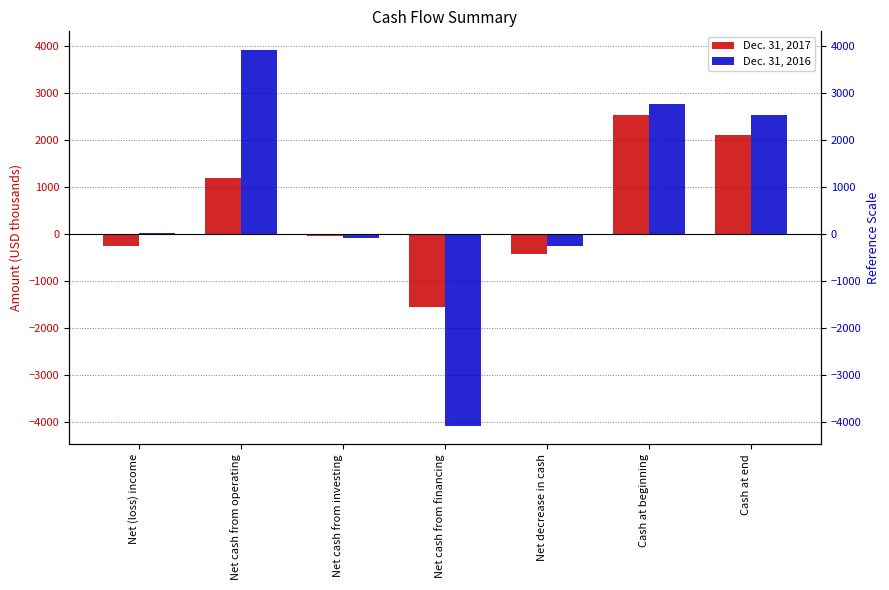

Which series changed the most between Net decrease in cash and Cash at beginning?

Dec. 31, 2016